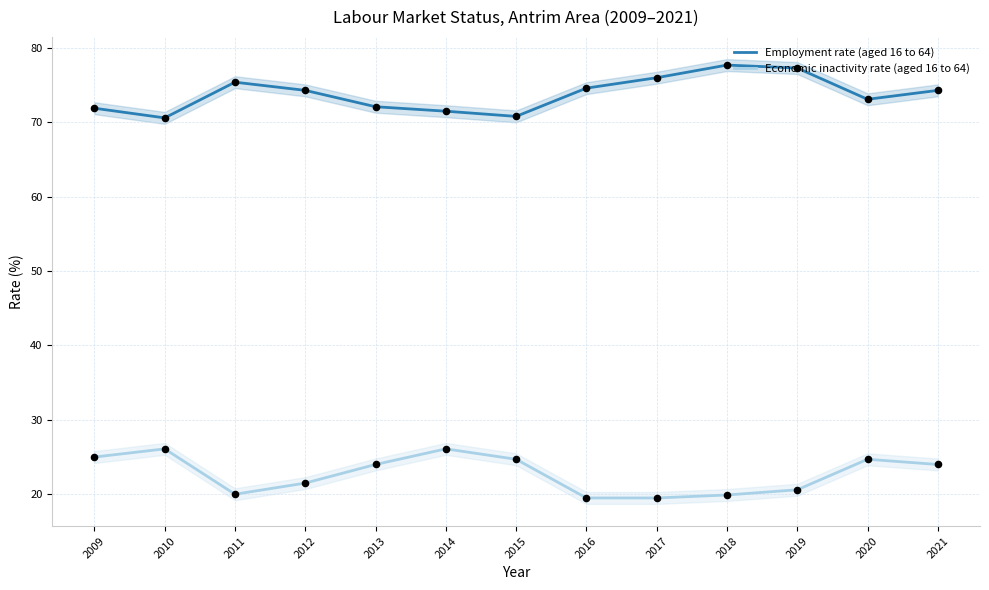

Which series has the largest total across all categories?

Employment rate (aged 16 to 64)